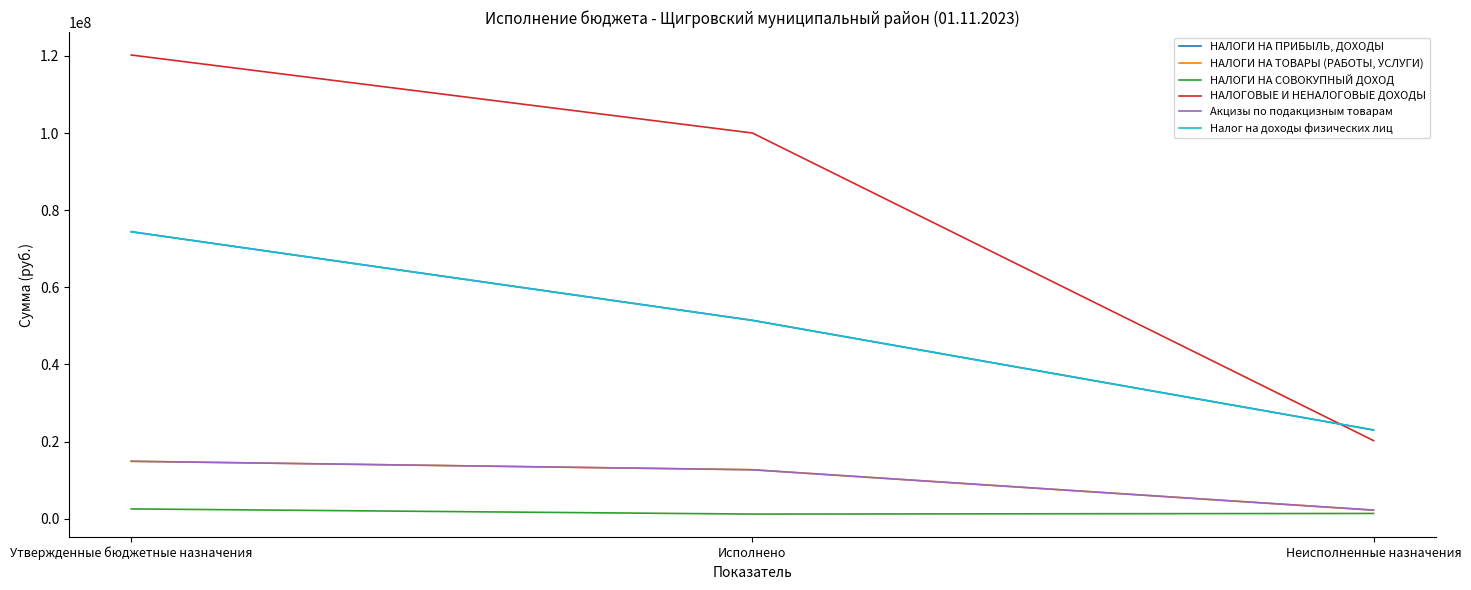

Is it true that Акцизы по подакцизным товарам equals 12672499.0 at Исполнено?

True